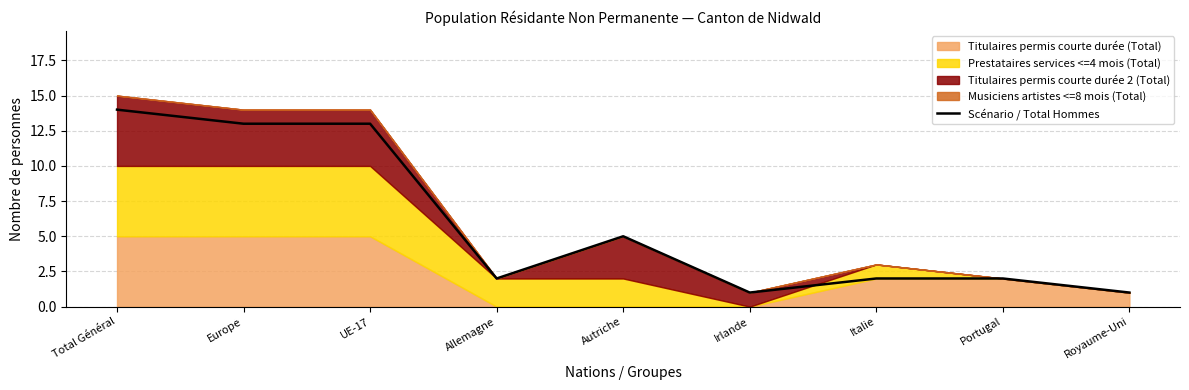

What is the minimum value shown in the chart?

1